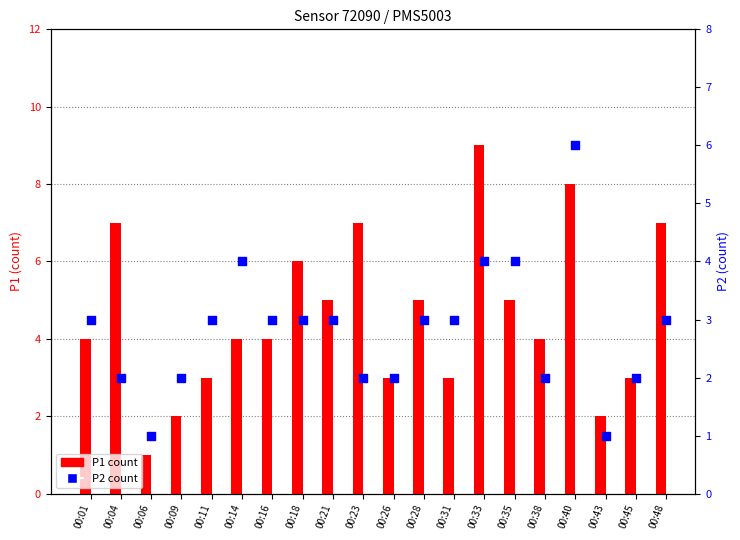

At which category is the sum across all series the highest?

00:40